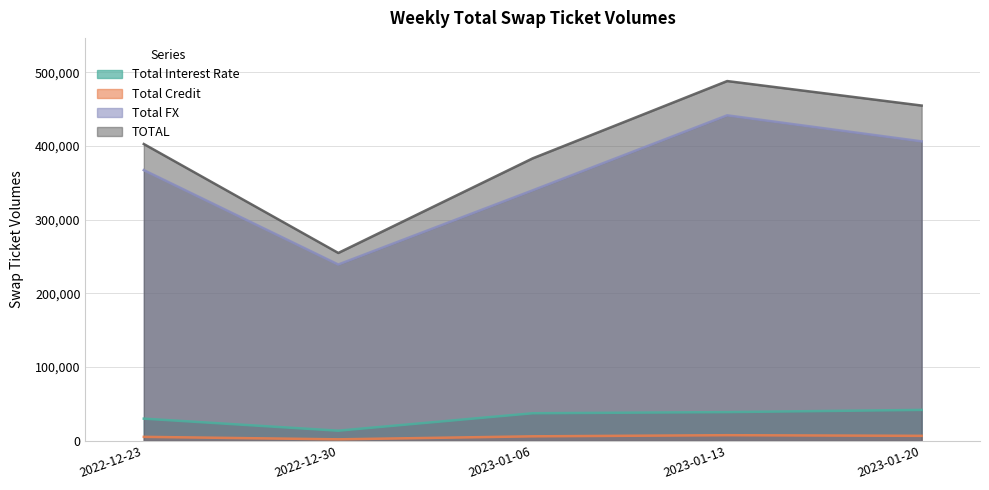

At how many categories does at least one series exceed 32330?

5